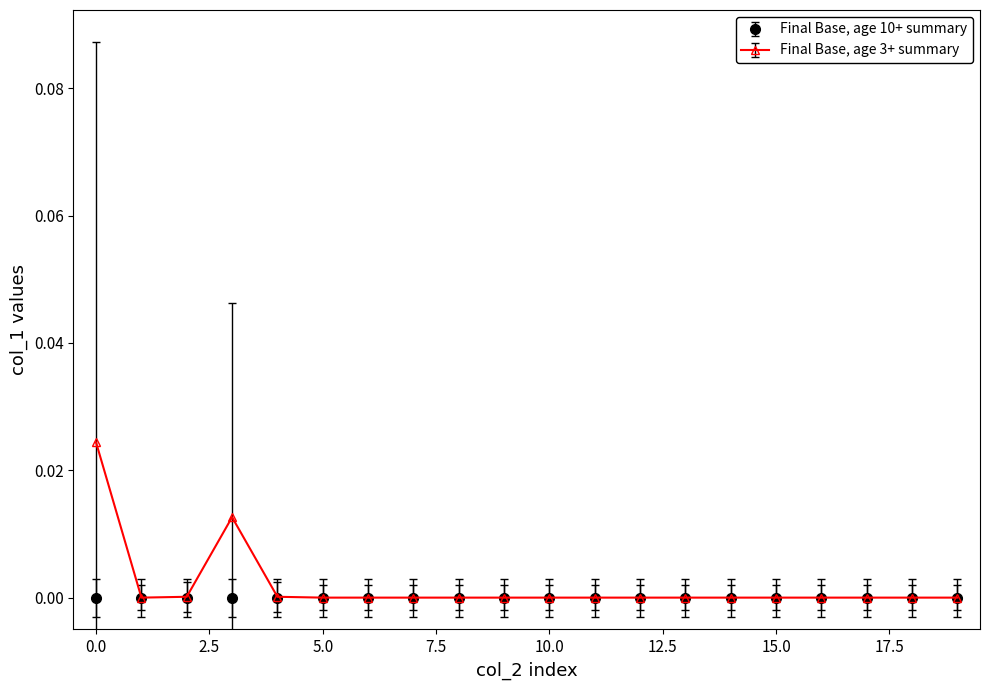

Rank the series by their average value, from lowest to highest.

Final Base, age 10+ summary, Final Base, age 3+ summary